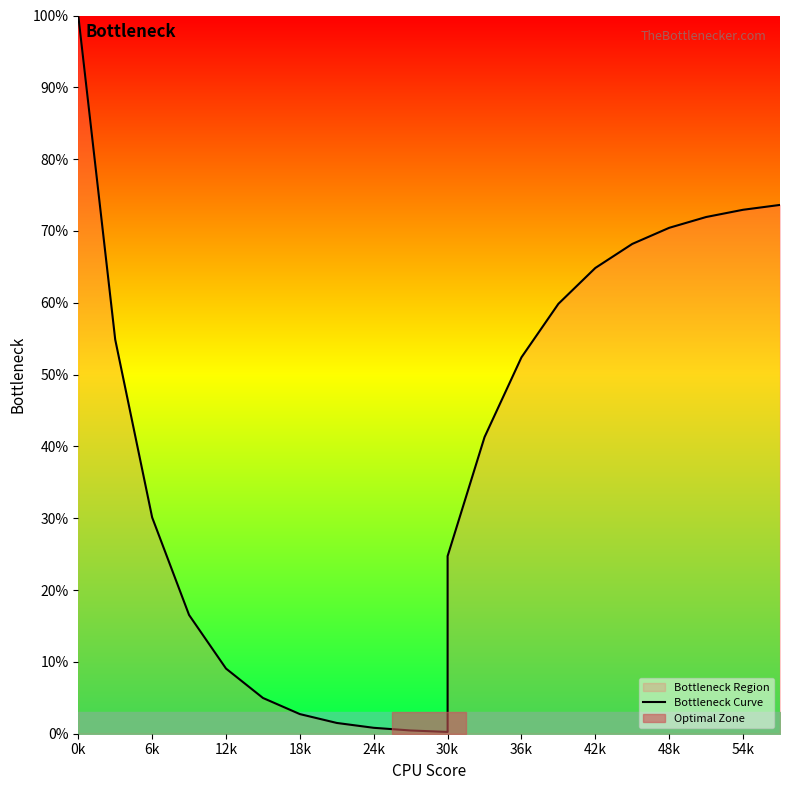

Count the number of values greater than 41.

11